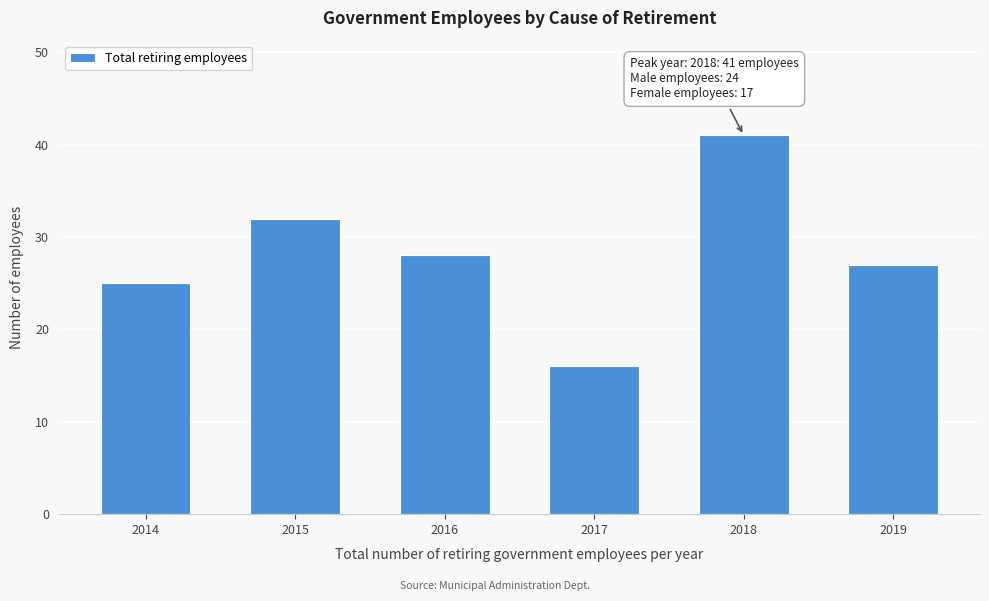

Reading left to right, what are all the values shown in this chart?

2014=25	2015=32	2016=28	2017=16	2018=41	2019=27